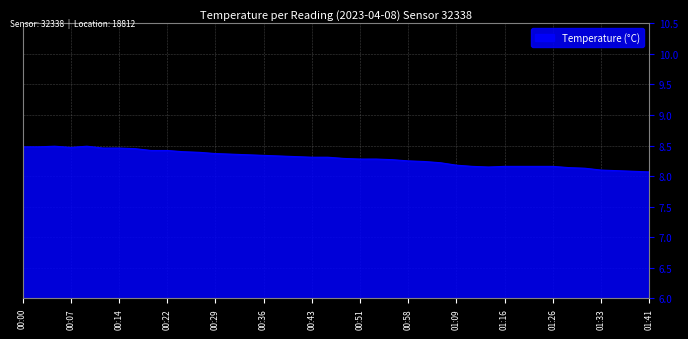

What is the greatest value displayed?

8.5